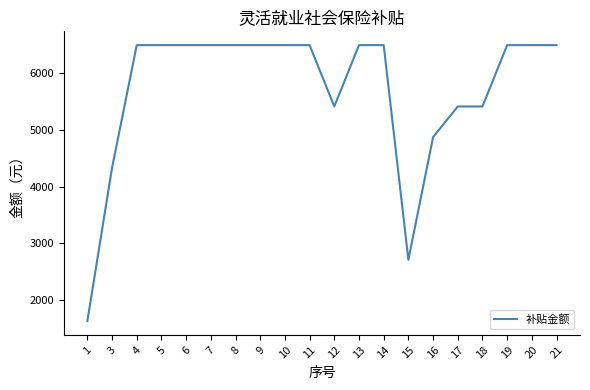

The value at 18 is 5413.2. True or false?

True